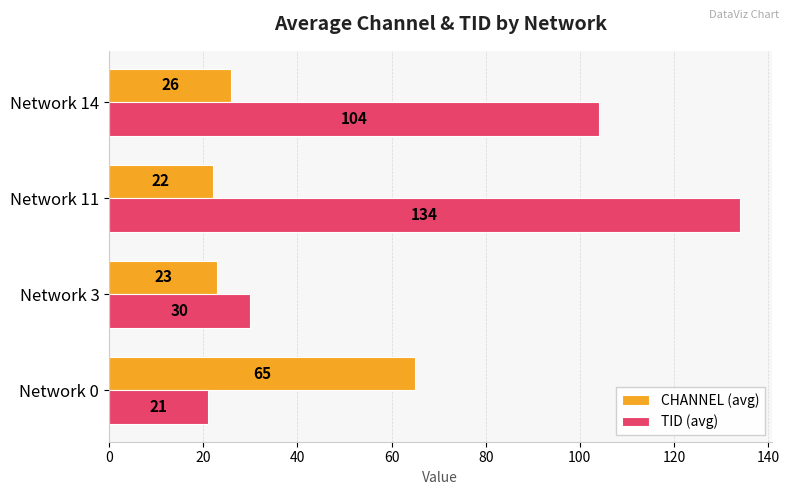

At which category is the sum across all series the highest?

Network 11